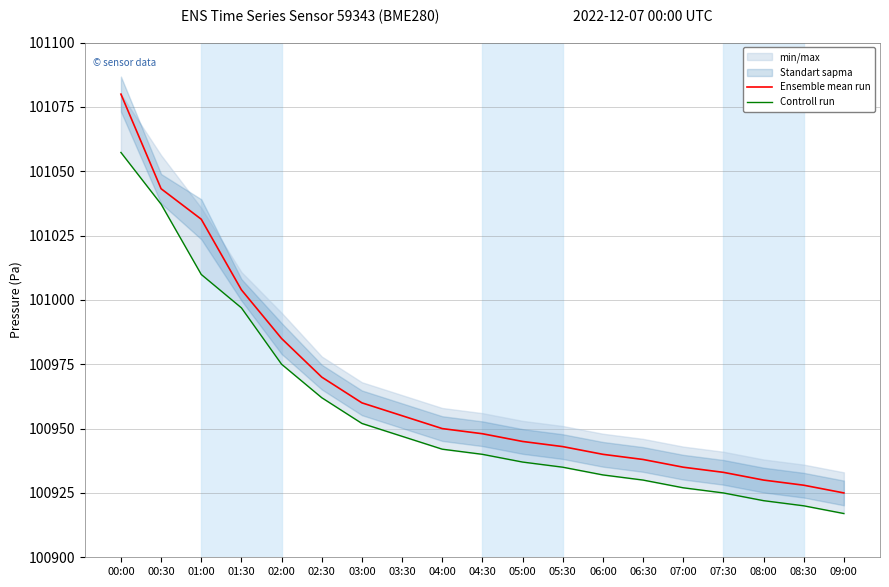

The value of Controll run at 03:00 is 177938.1. True or false?

False